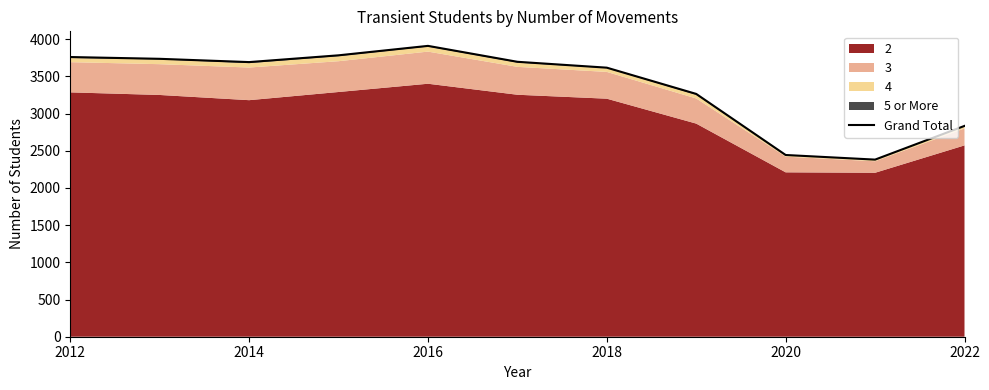

Where does the data first go above 3692?

2012